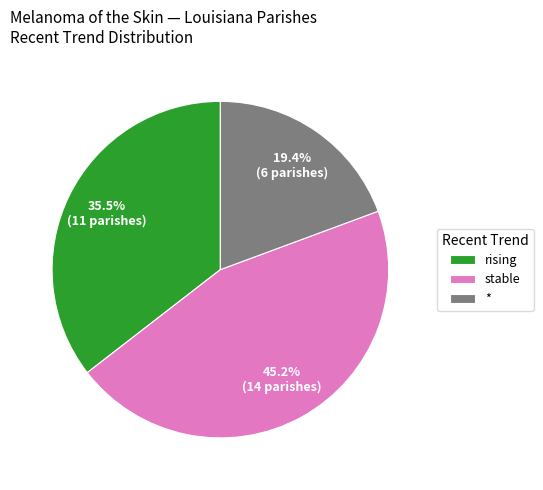

To the nearest percent, what is the difference between the largest and smallest slice percentages?

26%